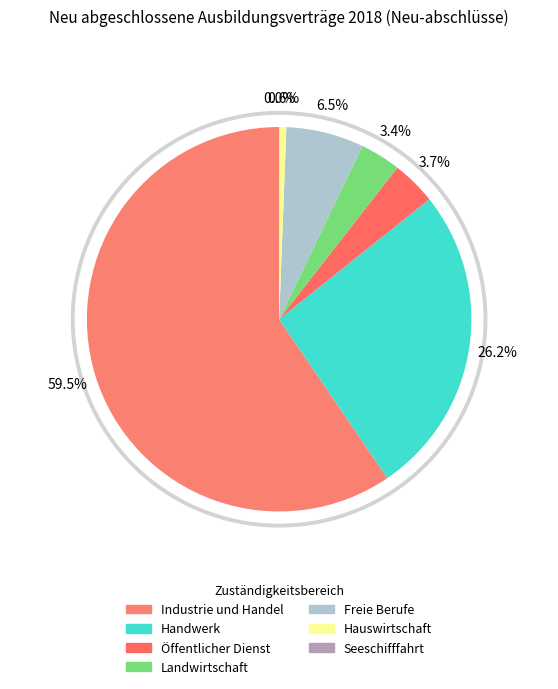

How many slices are in this pie chart?

7